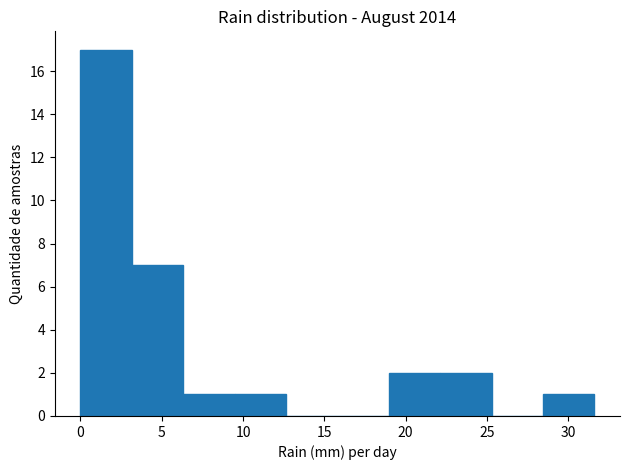

Reading left to right, transcribe this chart: for each bar, give the range it covers on the x-axis and its height. Neither the bar edges nor the heights are printed on the chart, so give them approximately, as read against the axes.

0.0 to 3.0: 17
3.0 to 6.5: 7
6.5 to 9.5: 1
9.5 to 12.5: 1
12.5 to 16.0: 0
16.0 to 19.0: 0
19.0 to 22.0: 2
22.0 to 25.5: 2
25.5 to 28.5: 0
28.5 to 31.5: 1